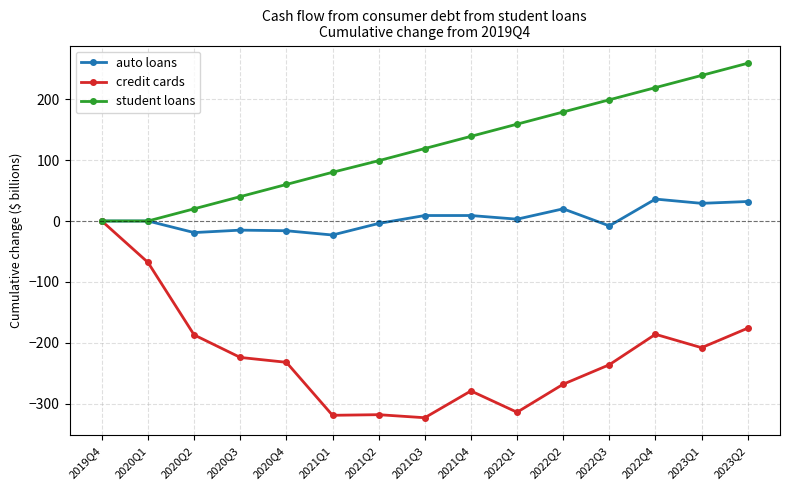

At which category is the sum across all series the highest?

2023Q2